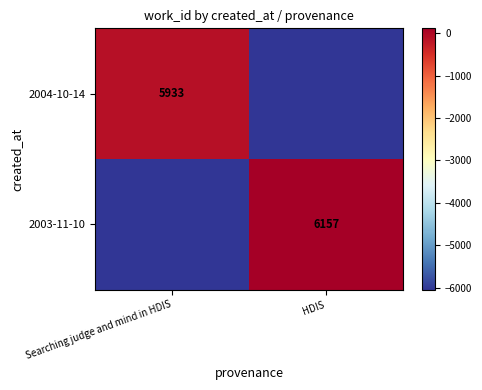

Which has a higher value, HDIS or Searching judge and mind in HDIS?

Searching judge and mind in HDIS